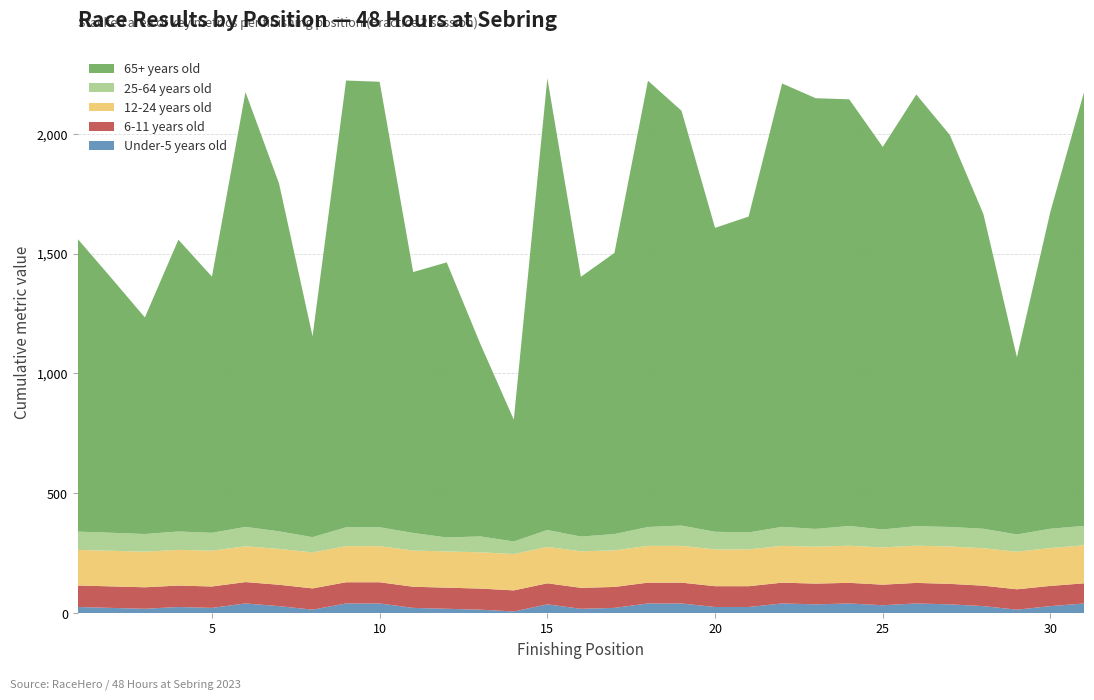

Reading left to right, extract all data points from this chart.

Under-5 years old: 1=25.9	2=22.2	3=18.5	4=25.9	5=22.2	6=40.7	7=29.6	8=14.8	9=40.7	10=40.7	11=22.2	12=18.5	13=14.8	14=7.4	15=37.0	16=18.5	17=22.2	18=40.7	19=40.7	20=25.9	21=25.9	22=40.7	23=37.0	24=40.7	25=33.3	26=40.7	27=37.0	28=29.6	29=14.8	30=29.6	31=40.7
6-11 years old: 1=89.8	2=89.8	3=89.7	4=89.5	5=89.4	6=89.2	7=89.1	8=88.7	9=88.5	10=88.5	11=88.3	12=88.1	13=88.1	14=87.9	15=87.8	16=87.5	17=87.4	18=87.0	19=86.9	20=86.8	21=86.8	22=86.8	23=86.6	24=86.1	25=85.8	26=85.8	27=85.5	28=85.3	29=85.0	30=84.4	31=84.0
12-24 years old: 1=148.3	2=148.4	3=148.4	4=148.9	5=149.1	6=149.3	7=149.4	8=150.2	9=150.5	10=150.5	11=150.9	12=151.1	13=151.3	14=151.6	15=151.7	16=152.3	17=152.5	18=153.2	19=153.3	20=153.4	21=153.4	22=153.5	23=153.9	24=154.7	25=155.2	26=155.3	27=155.8	28=156.2	29=156.7	30=157.8	31=158.5
25-64 years old: 1=76.4	2=75.2	3=73.7	4=76.6	5=74.8	6=80.8	7=73.4	8=63.6	9=78.6	10=78.9	11=73.4	12=58.0	13=66.3	14=52.4	15=70.7	16=61.5	17=68.2	18=78.7	19=84.7	20=73.6	21=70.8	22=79.2	23=74.1	24=82.3	25=75.1	26=81.4	27=81.5	28=81.2	29=72.1	30=80.5	31=81.0
65+ years old: 1=1220.2	2=1062.7	3=903.3	4=1217.0	5=1068.5	6=1813.6	7=1450.9	8=837.9	9=1863.5	10=1858.0	11=1088.1	12=1147.6	13=803.6	14=508.1	15=1884.1	16=1083.5	17=1172.7	18=1861.4	19=1730.2	20=1267.6	21=1317.4	22=1849.3	23=1796.5	24=1779.5	25=1595.5	26=1800.4	27=1635.0	28=1312.9	29=739.4	30=1323.7	31=1808.6